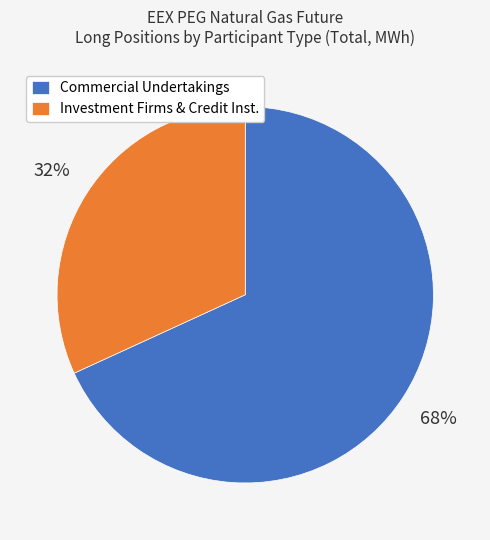

Combined, do Investment Firms & Credit Inst. and Commercial Undertakings account for over 50%?

Yes